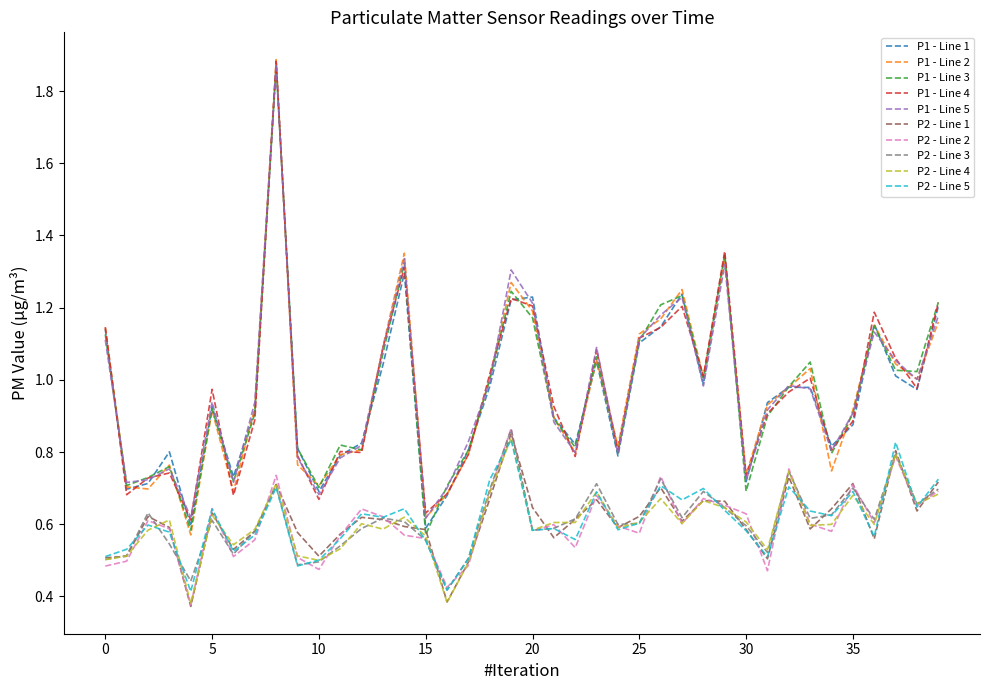

How many lines are shown in the chart?

10